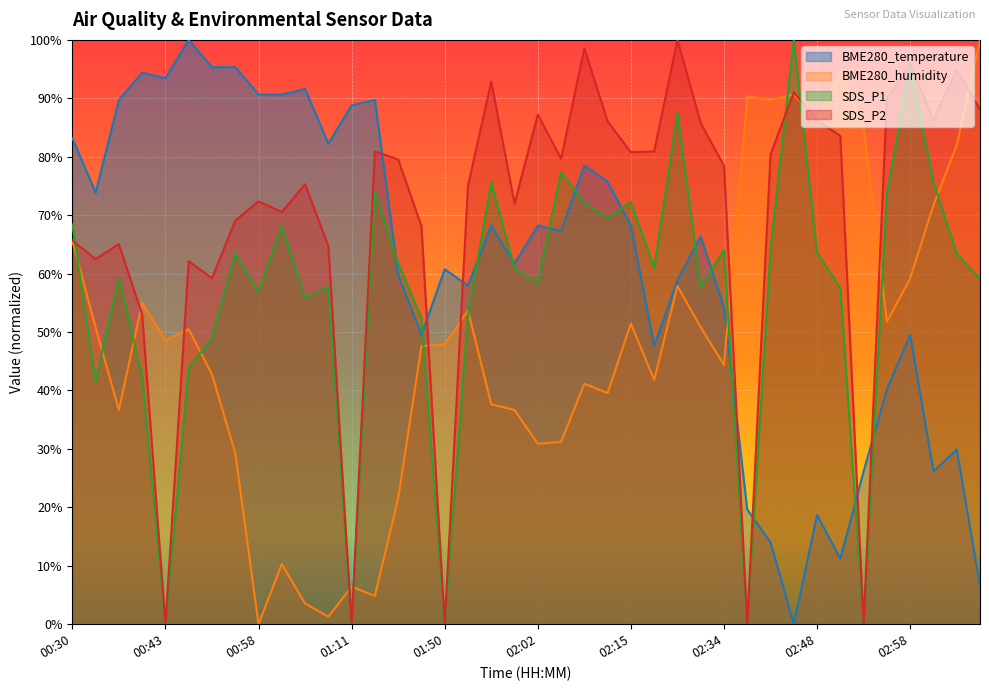

Reading right to left, transcribe all the data shown in this chart.

BME280_temperature: 6.5	29.9	26.2	49.5	40.2	26.2	11.2	18.7	0.0	14.0	19.6	54.2	66.4	58.9	47.7	68.2	75.7	78.5	67.3	68.2	61.7	68.2	57.9	60.7	49.5	59.8	89.7	88.8	82.2	91.6	90.7	90.7	95.3	95.3	100.0	93.5	94.4	89.7	73.8	83.2
BME280_humidity: 100.0	82.0	71.7	59.2	51.8	85.2	94.5	86.2	90.7	89.7	90.4	44.4	50.8	57.9	41.8	51.4	39.5	41.2	31.2	30.9	36.7	37.6	53.7	47.9	47.6	21.5	4.8	6.4	1.3	3.5	10.3	0.0	29.3	42.8	50.5	48.6	55.0	36.7	50.8	65.6
SDS_P1: 59.1	63.4	75.7	95.4	73.6	0.0	57.5	63.6	100.0	64.2	0.0	64.1	57.6	87.5	61.0	72.2	69.5	72.1	77.3	58.4	60.9	75.6	52.9	0.0	52.4	61.8	74.1	0.0	57.7	55.9	68.2	56.9	63.5	49.0	43.9	0.0	42.4	59.3	41.6	68.4
SDS_P2: 88.1	94.9	86.3	96.0	89.9	0.0	83.6	86.3	91.0	80.4	0.0	78.4	85.7	100.0	80.9	80.8	86.0	98.5	79.7	87.2	72.0	92.8	75.1	0.0	68.1	79.5	80.9	0.0	64.7	75.3	70.5	72.4	69.1	59.2	62.1	0.0	53.0	65.1	62.5	65.6